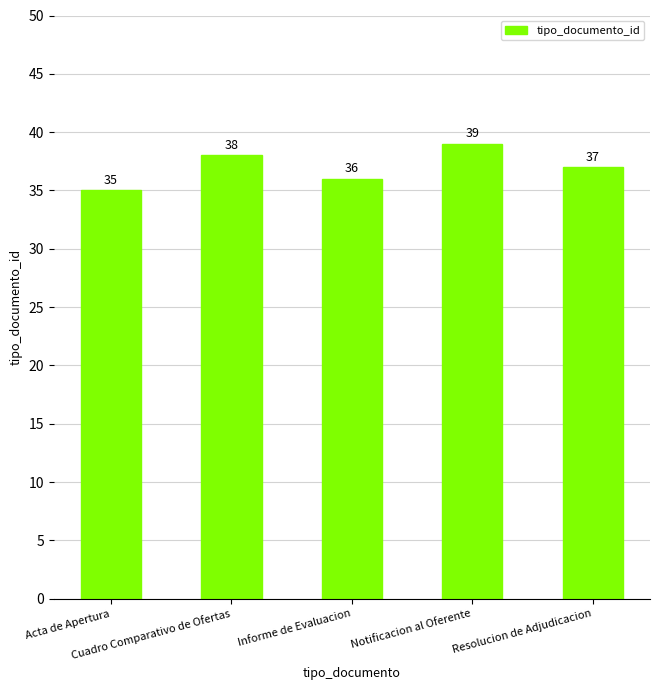

What is the difference between the maximum and minimum values?

4